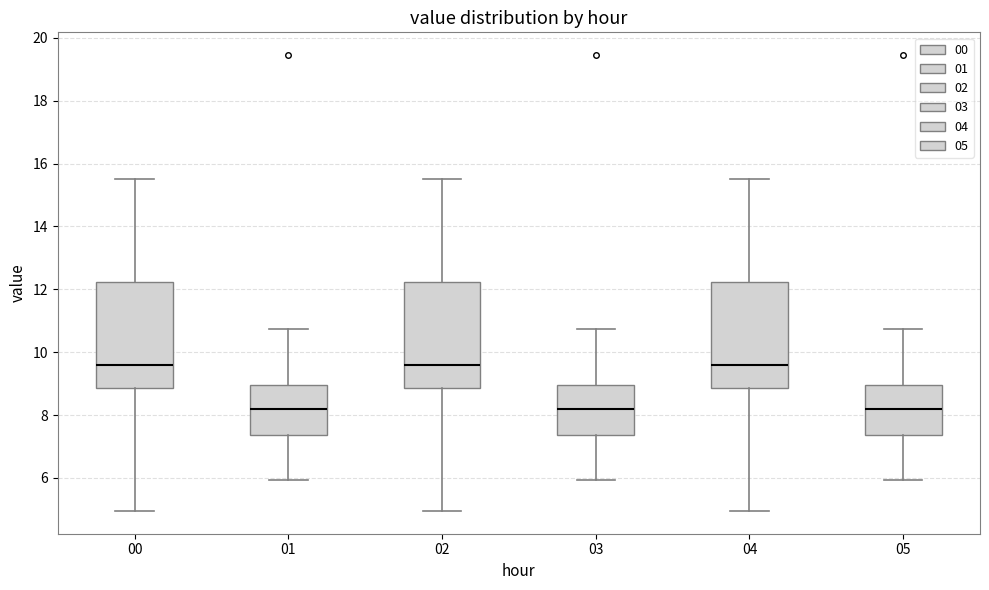

Reading left to right, transcribe this box plot: for each box, give where its median line is, the range the box spans, and where its two whiskers end, as read against the y-axis. The values are not printed on the chart, so give them approximately, as read against the axis.

00: median 9.6, box 8.8 to 12.2, whiskers 5.0 to 15.6
01: median 8.2, box 7.4 to 9.0, whiskers 6.0 to 10.8
02: median 9.6, box 8.8 to 12.2, whiskers 5.0 to 15.6
03: median 8.2, box 7.4 to 9.0, whiskers 6.0 to 10.8
04: median 9.6, box 8.8 to 12.2, whiskers 5.0 to 15.6
05: median 8.2, box 7.4 to 9.0, whiskers 6.0 to 10.8